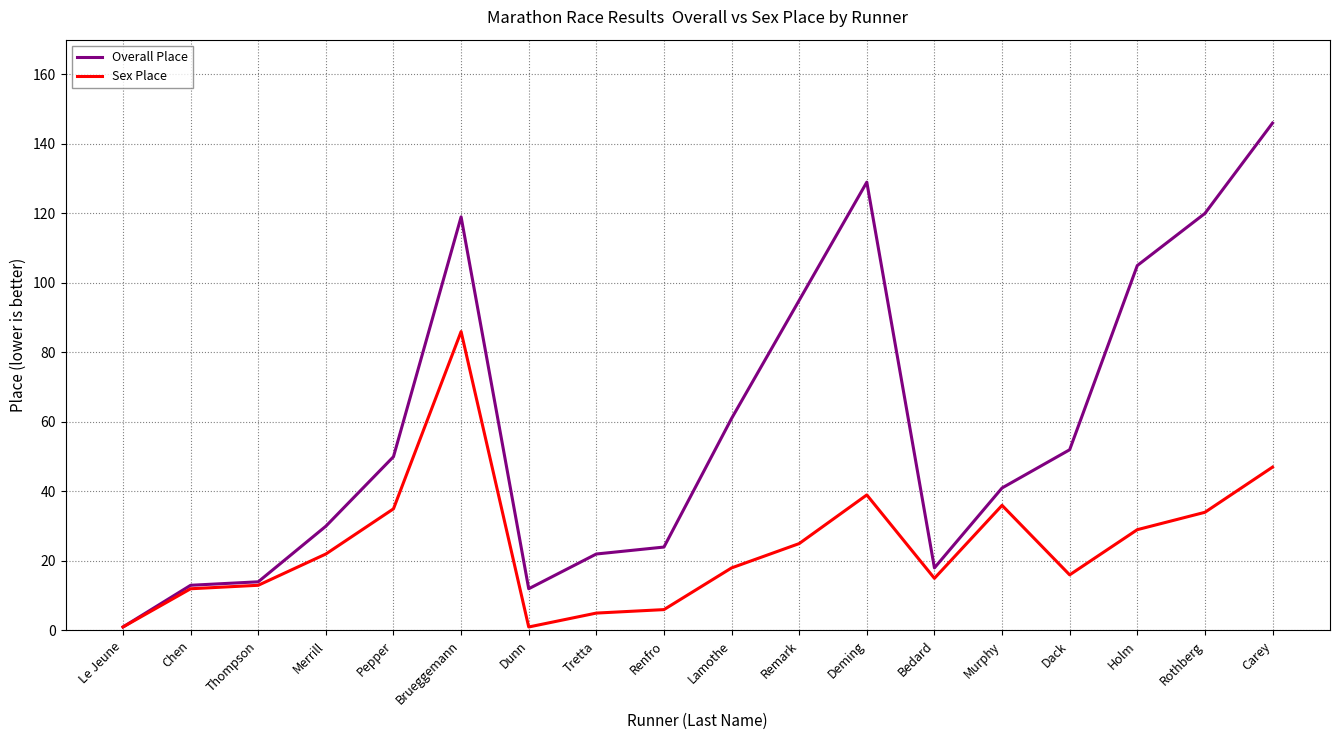

Is it true that Overall Place equals 129 at Deming?

True